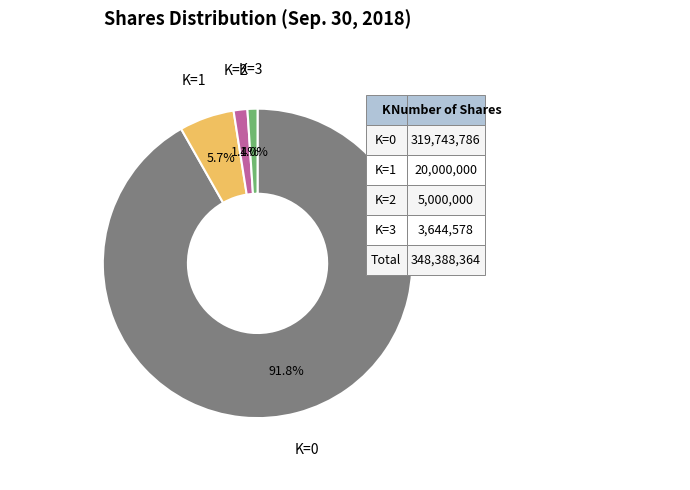

Is there a majority slice in this chart?

Yes